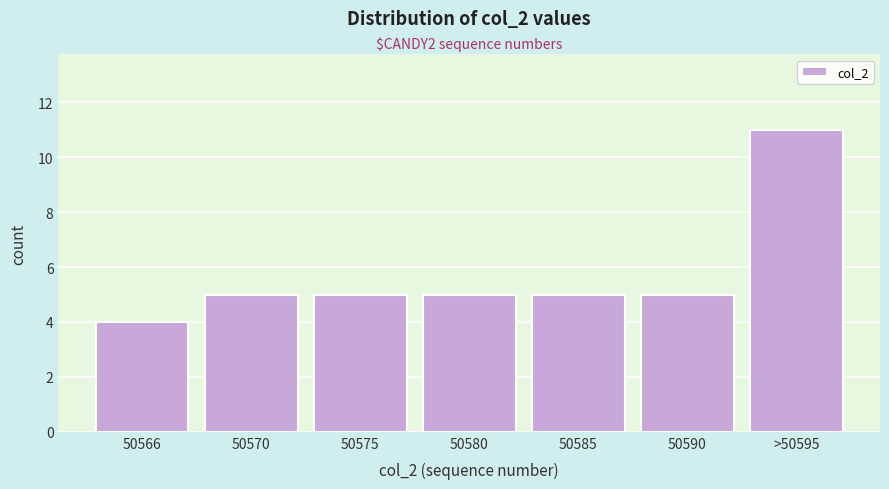

Reading right to left, list all the values displayed in this chart.

11	5	5	5	5	5	4